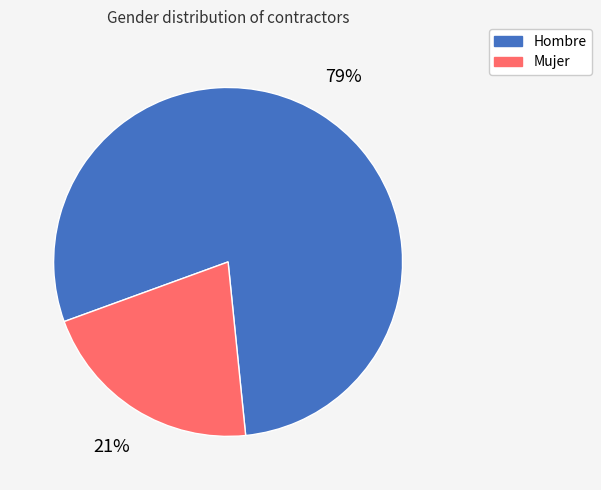

True or false: Mujer accounts for 13% of the total.

False